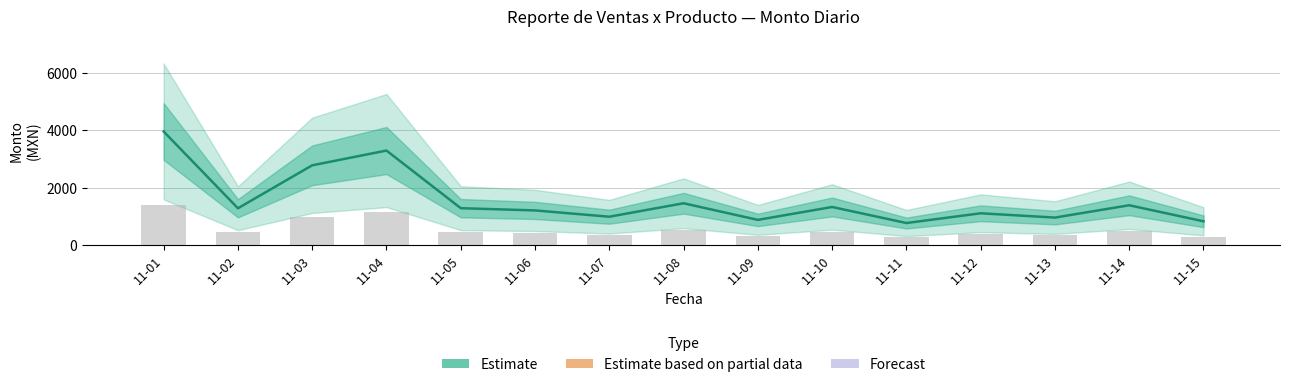

At which label is Estimate closest to 2357?

11-03